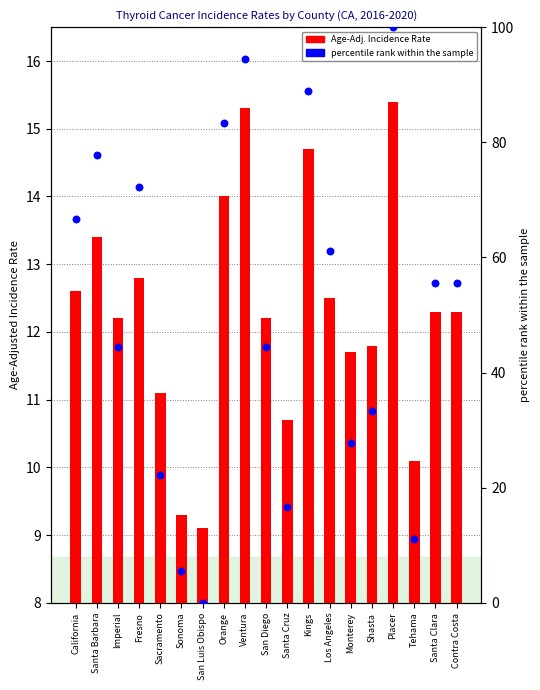

What is the total value across all series at Santa Barbara?

91.2